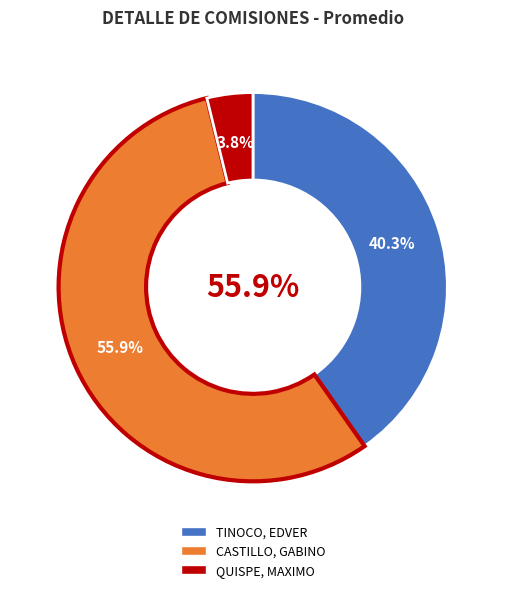

What is the majority slice?

CASTILLO, GABINO